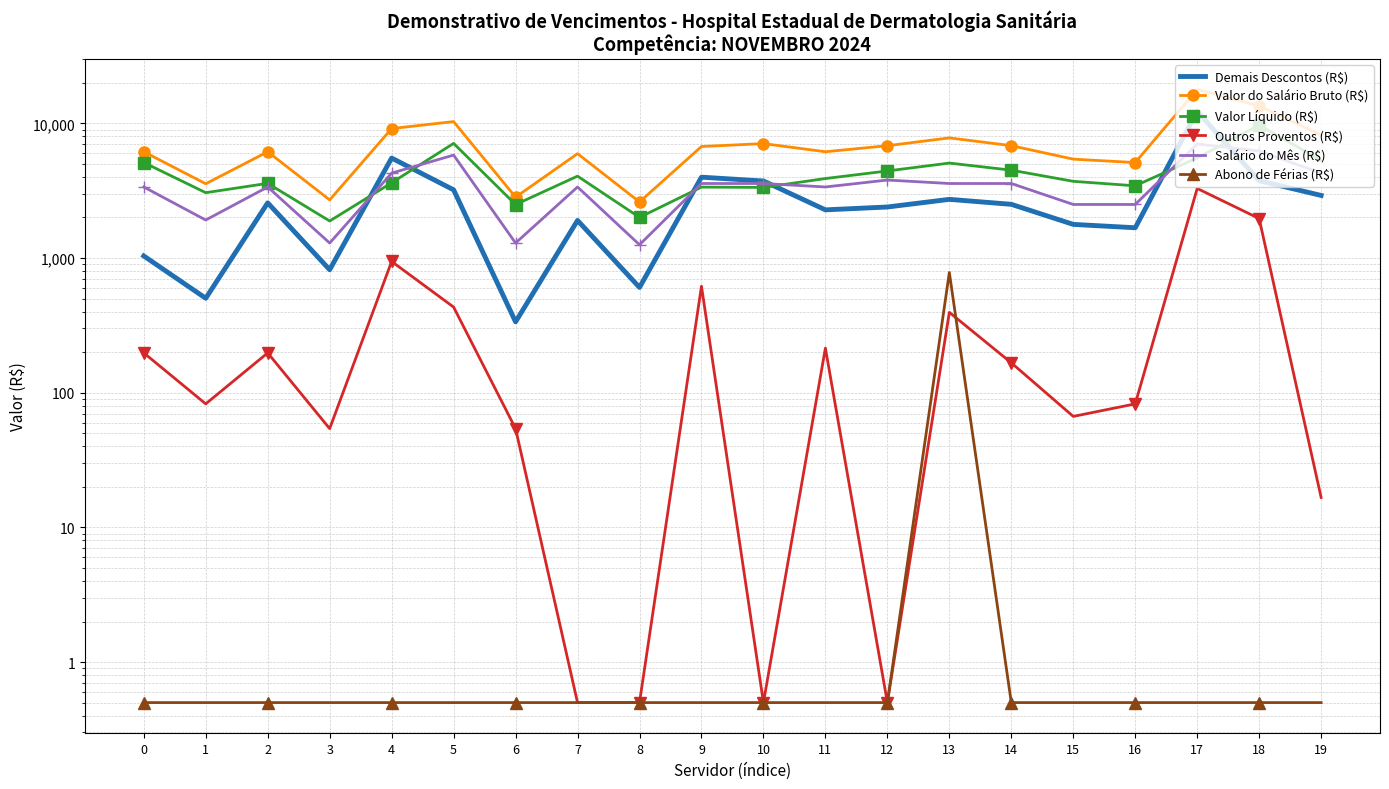

How many values in the Outros Proventos (R$) series exceed 166?

10